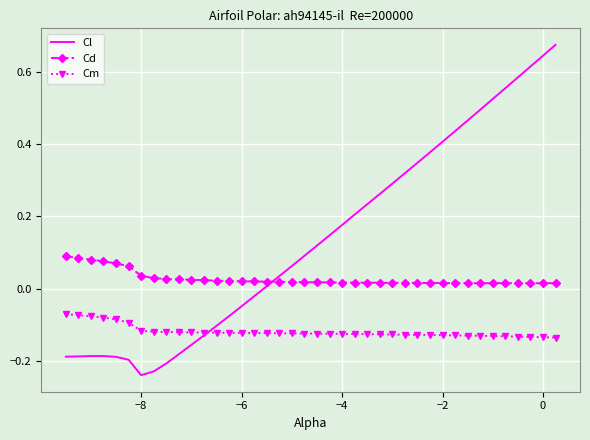

Which series has the largest total across all categories?

Cl